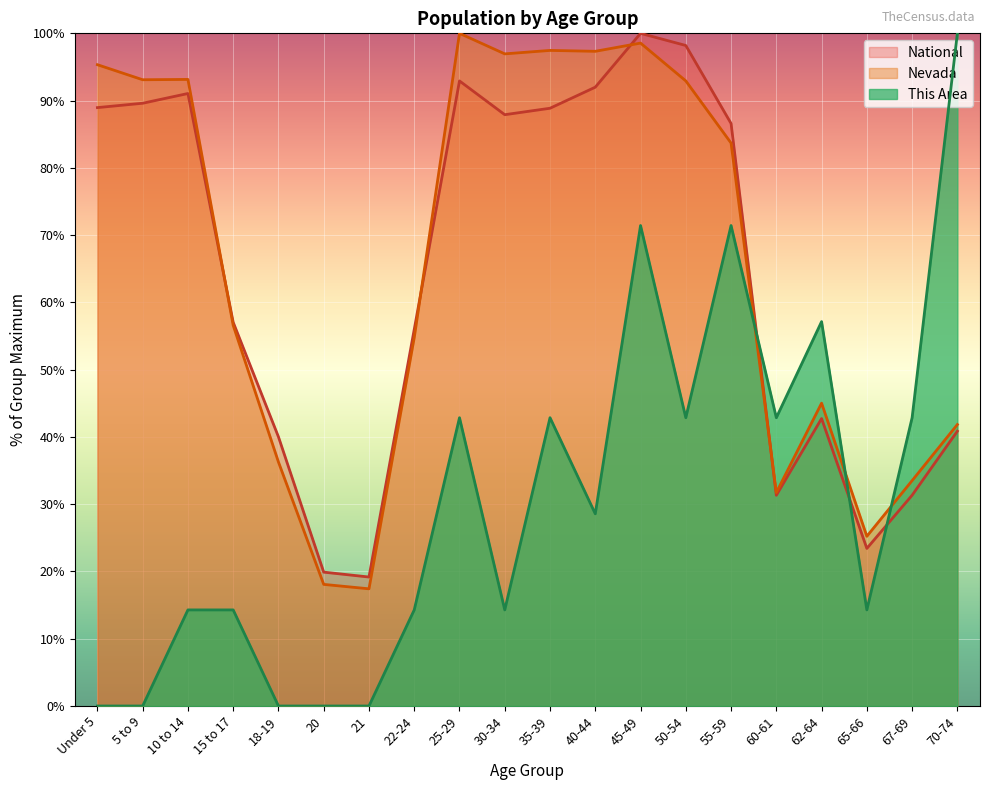

True or false: This Area has a value of 42.9 at 67-69.

True